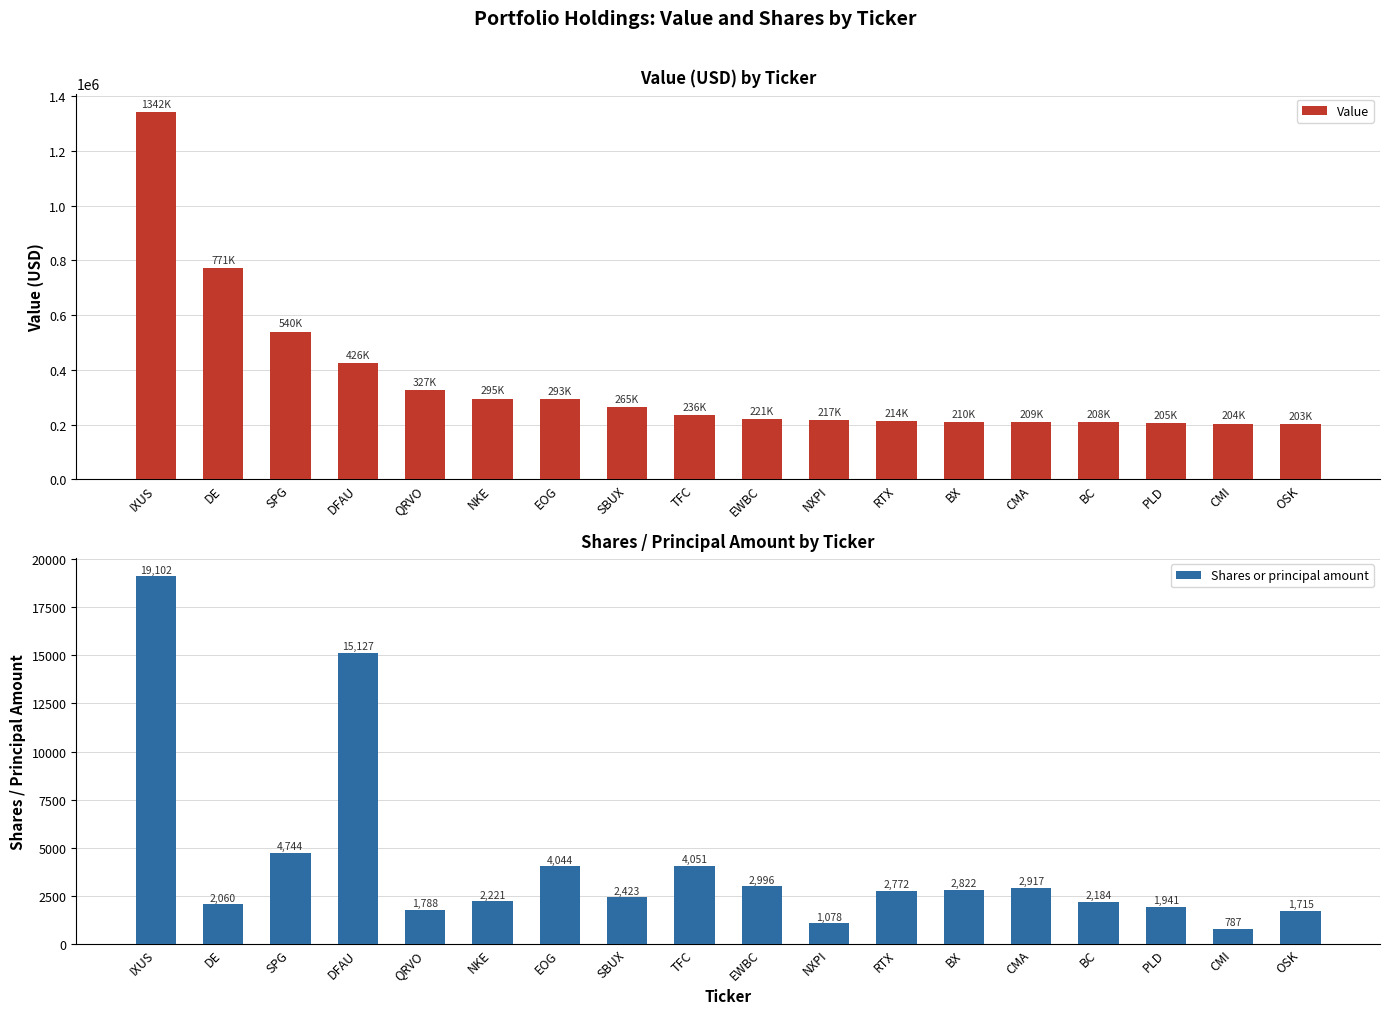

What is the label of the 6th bar from the right?

BX